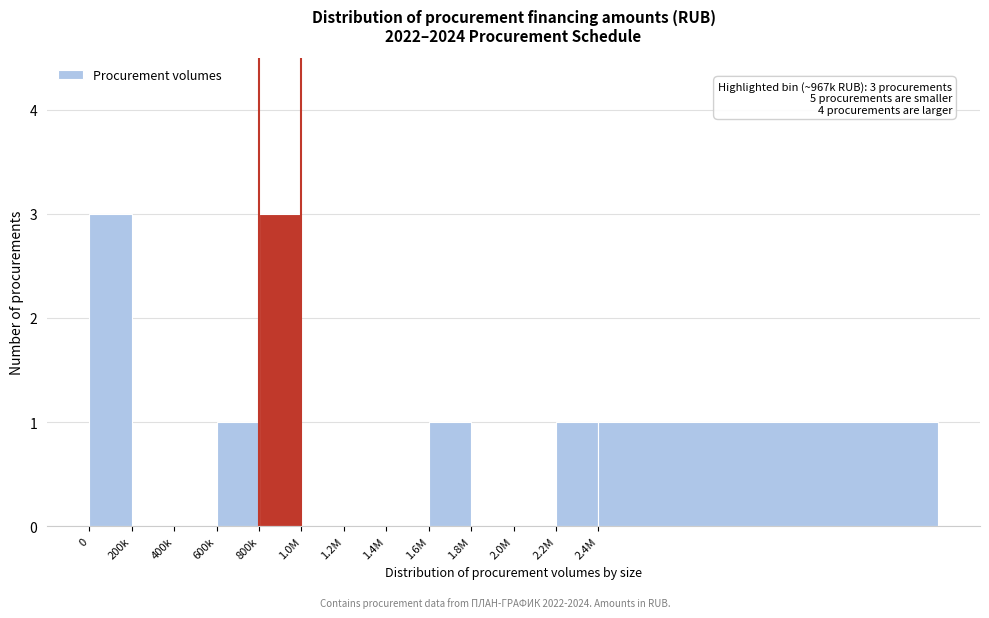

Reading left to right, what are all the values shown in this chart?

0=3	200k=0	400k=0	600k=1	800k=3	1.0M=0	1.2M=0	1.4M=0	1.6M=1	1.8M=0	2.0M=0	2.2M=1	2.4M=1